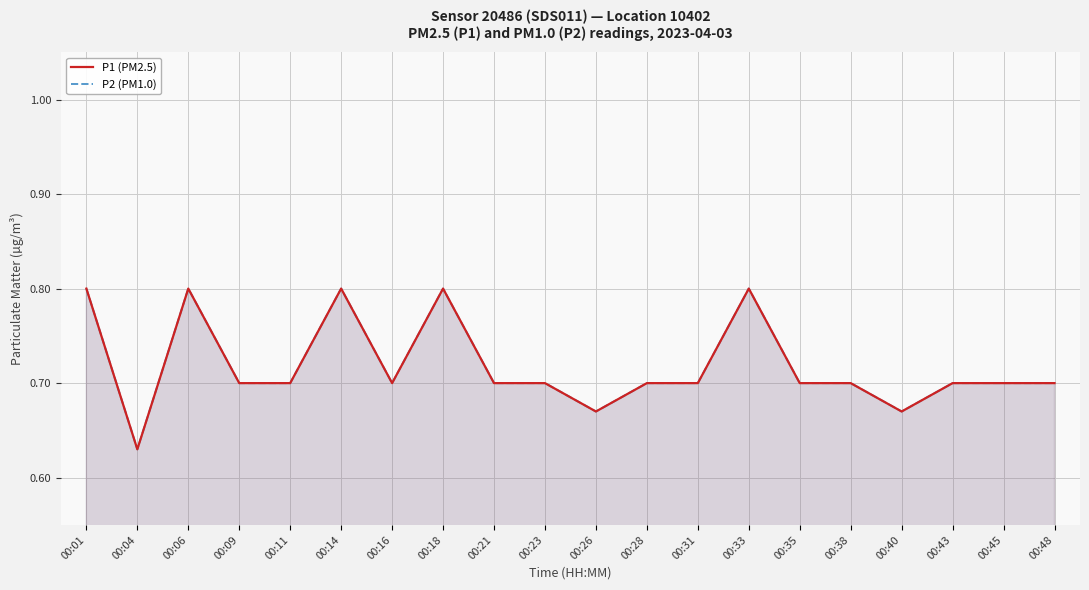

At how many categories does at least one series exceed 0?

20